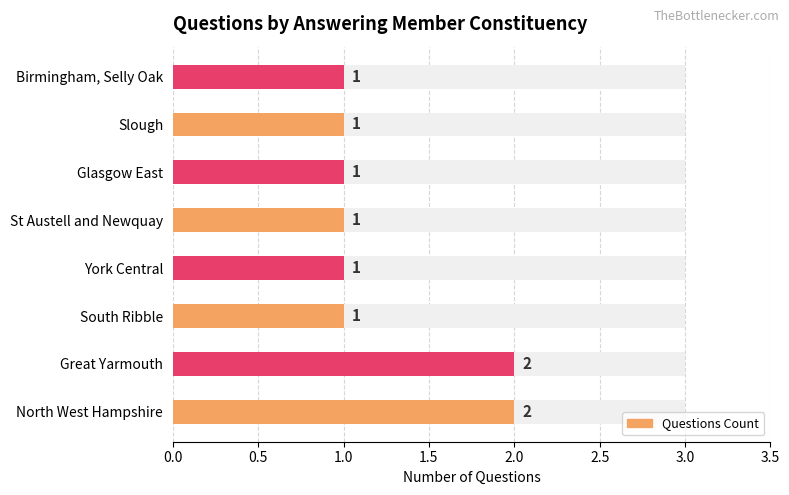

List the labels in order of value, largest first.

North West Hampshire, Great Yarmouth, South Ribble, York Central, St Austell and Newquay, Glasgow East, Slough, Birmingham, Selly Oak